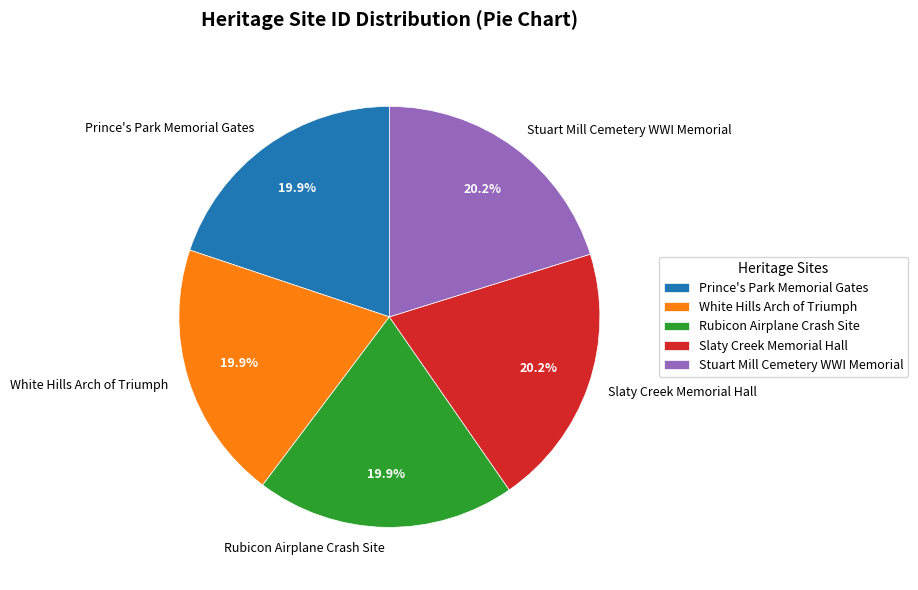

What percentage is the Rubicon Airplane Crash Site slice, to the nearest percent?

20%